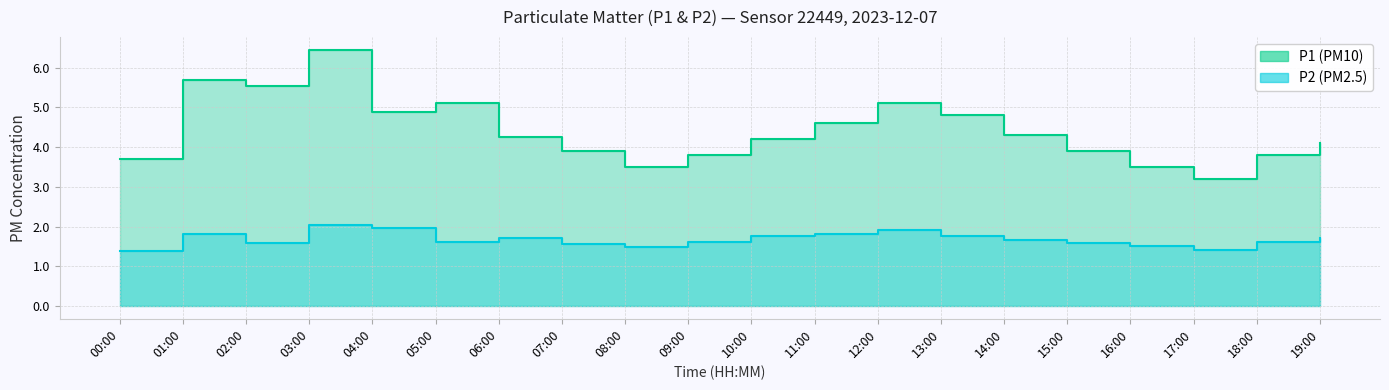

Which series has the widest spread of values?

P1